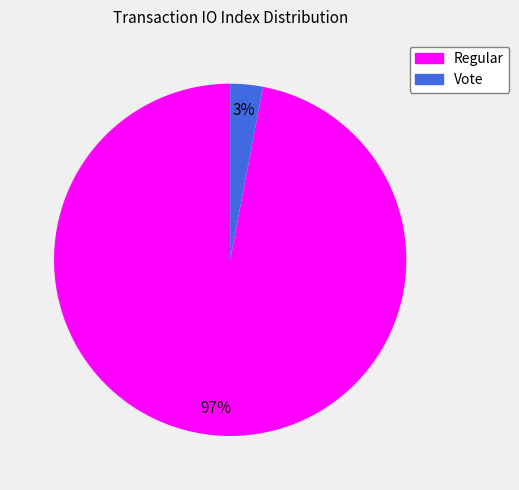

What percentage is the Vote slice, to the nearest percent?

3%